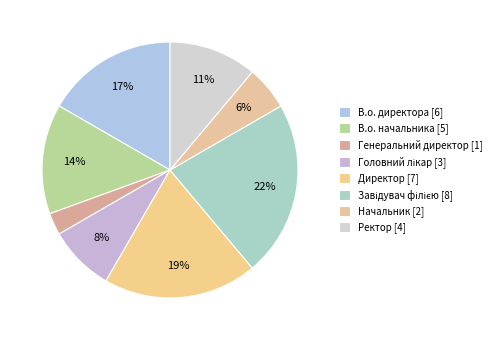

Which category has the smallest portion of the pie?

Генеральний директор